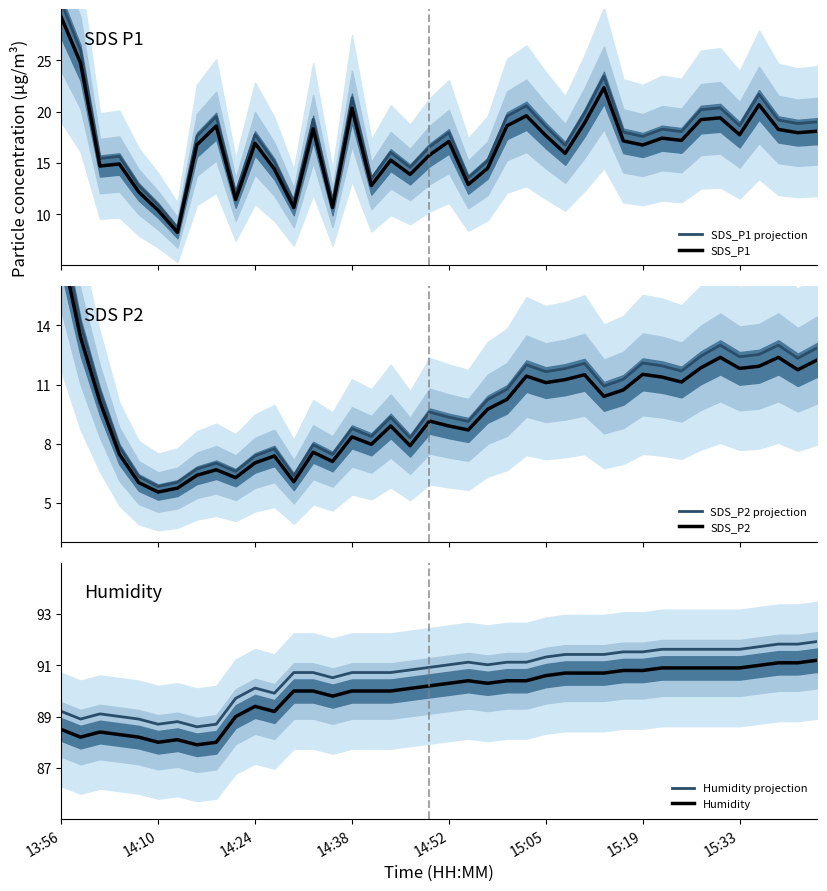

What position from the right is 19?

21